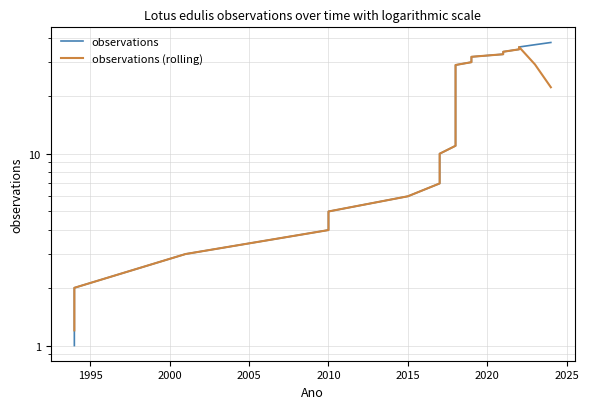

True or false: observations (rolling) and observations cross at least once.

False